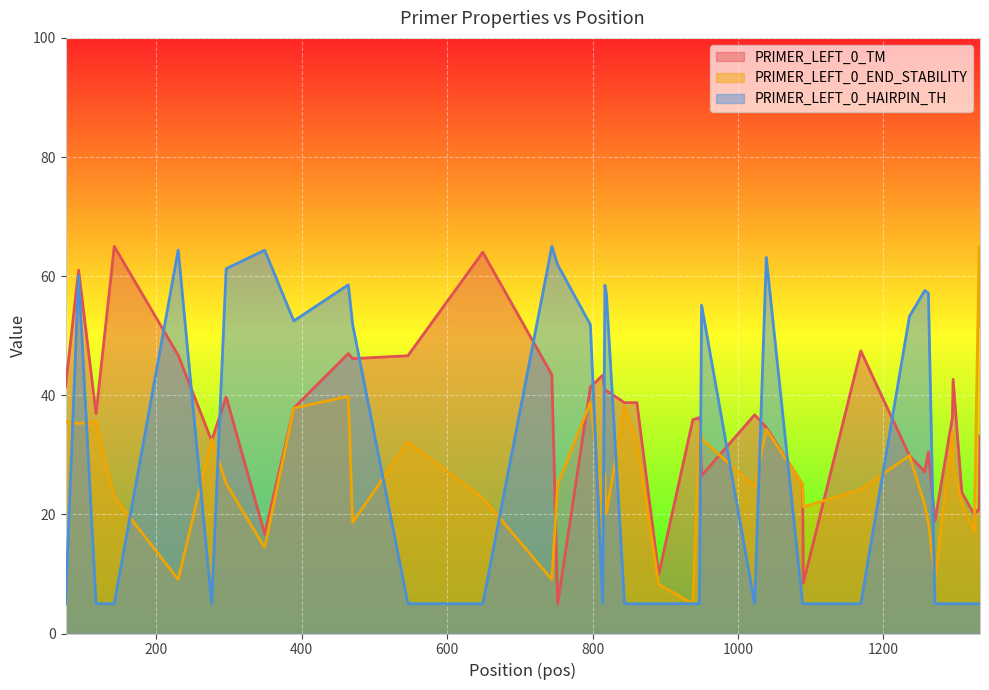

Reading left to right, what are all the values shown in this chart?

PRIMER_LEFT_0_TM: 41.4	61.0	36.9	65.0	46.7	32.4	39.7	16.7	37.8	47.0	46.1	46.6	64.0	43.5	5.0	41.4	43.4	40.6	40.8	38.8	38.8	9.9	35.9	36.3	26.5	36.7	34.6	25.0	8.5	47.5	29.8	27.2	30.5	18.9	36.2	42.7	23.7	20.0	20.9	33.1
PRIMER_LEFT_0_END_STABILITY: 35.6	35.2	35.6	22.9	9.1	32.6	25.2	14.4	37.8	39.8	18.7	32.2	22.7	9.1	25.0	38.8	21.4	26.8	20.1	38.0	32.3	8.3	5.0	35.6	32.6	24.7	34.3	25.0	21.3	24.2	29.9	21.6	18.7	9.1	33.8	28.1	21.9	17.0	65.0	51.7
PRIMER_LEFT_0_HAIRPIN_TH: 5.0	60.1	5.0	5.0	64.4	5.0	61.3	64.4	52.5	58.6	51.9	5.0	5.0	65.0	61.9	51.9	5.0	58.5	57.1	5.0	5.0	5.0	5.0	5.0	55.1	5.0	63.1	5.0	5.0	5.0	53.3	57.6	57.1	5.0	5.0	5.0	5.0	5.0	5.0	5.0